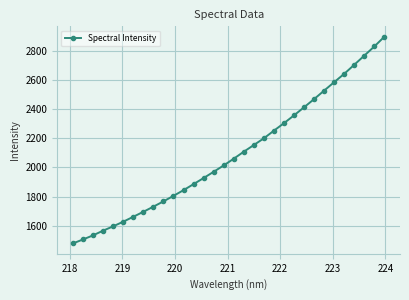

What is the value of the 4th point from the left?

1567.1